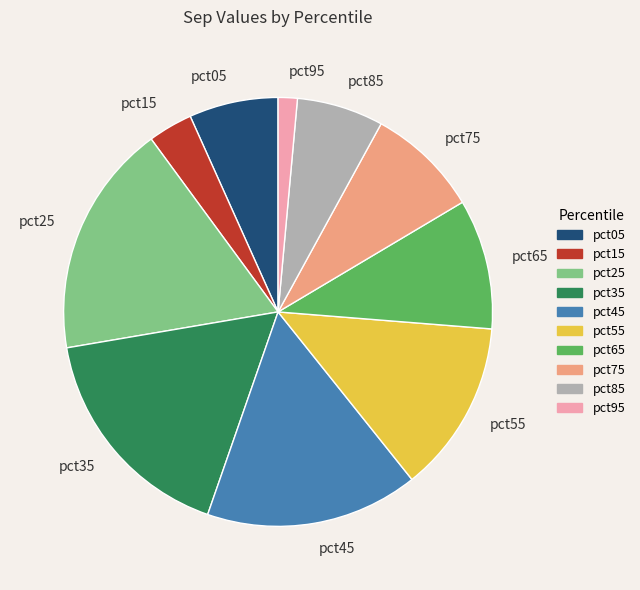

Which category has the smallest portion of the pie?

pct95